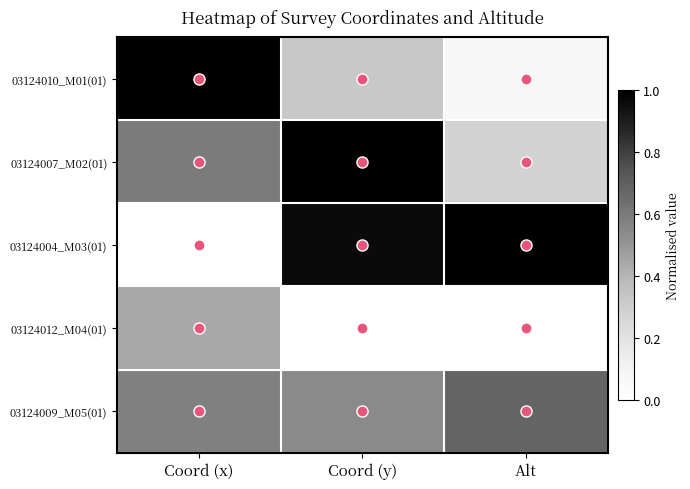

List the series in order of their peak value, lowest first.

03124012_M04(01), 03124009_M05(01), 03124010_M01(01), 03124007_M02(01), 03124004_M03(01)